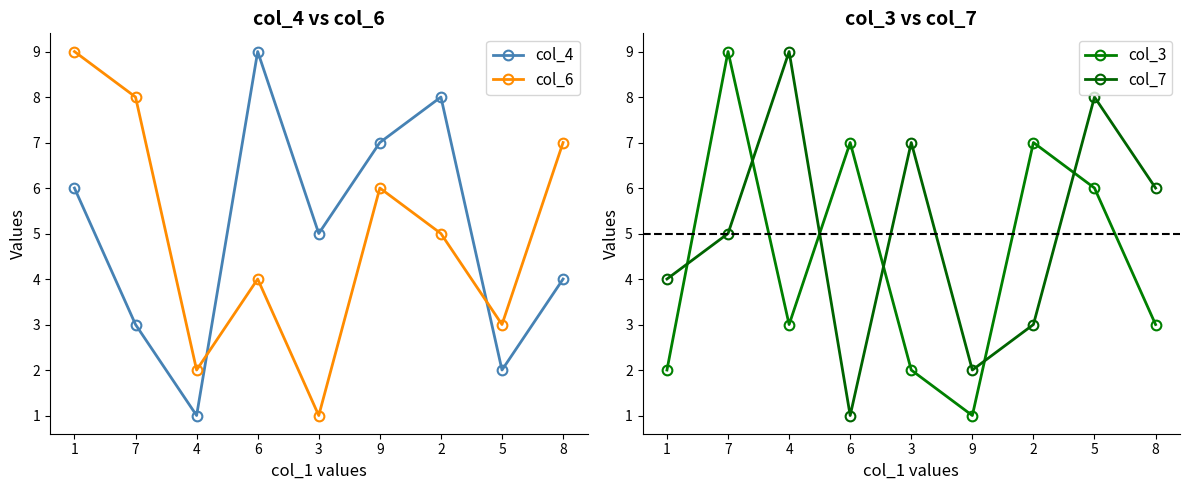

How many times do col_3 and col_6 cross each other?

4